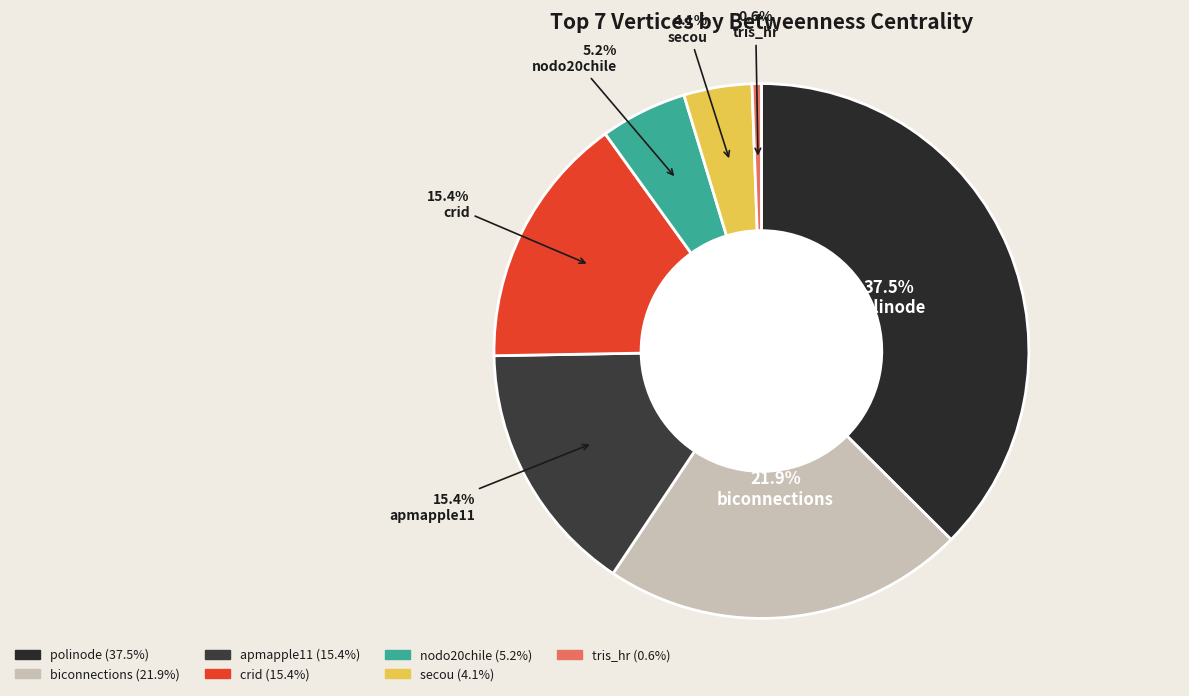

To the nearest percent, what is the difference between the tris_hr and crid slice percentages?

15%